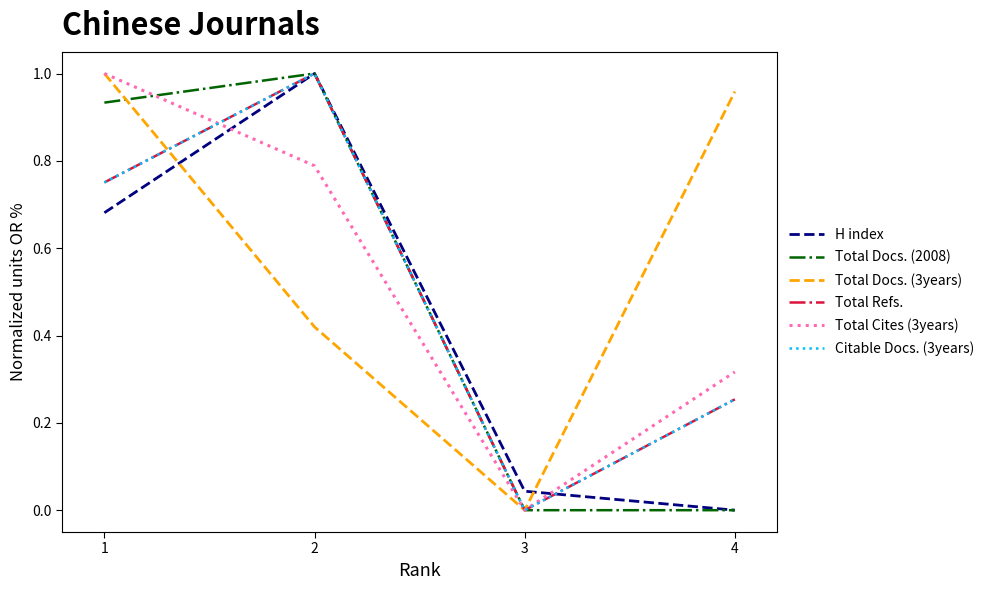

True or false: H index has a value of -0.6 at 4.

False